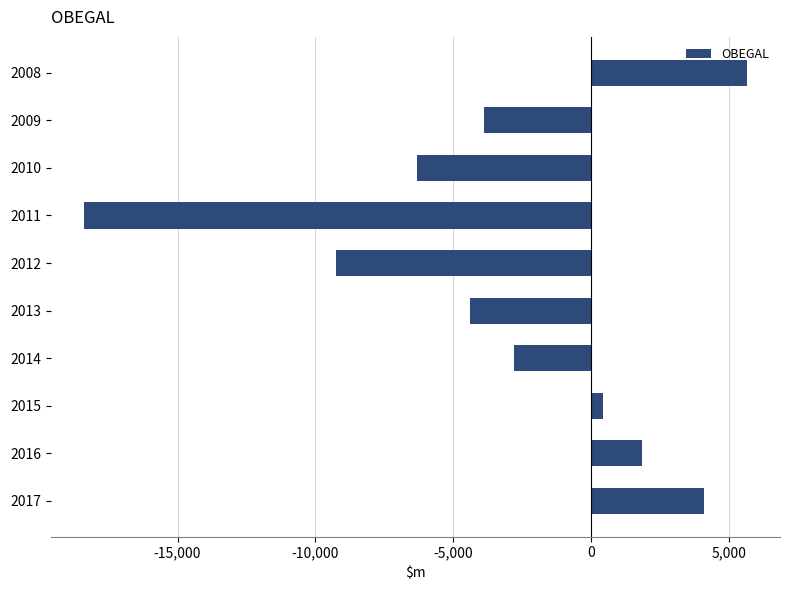

What is the smallest value displayed?

-18396